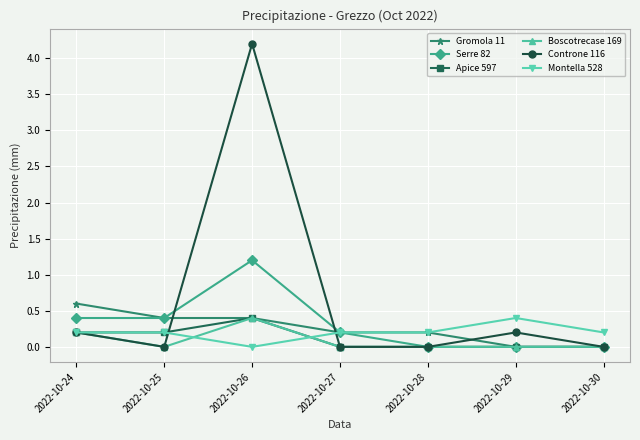

Which series has the largest range (max minus min)?

Controne 116